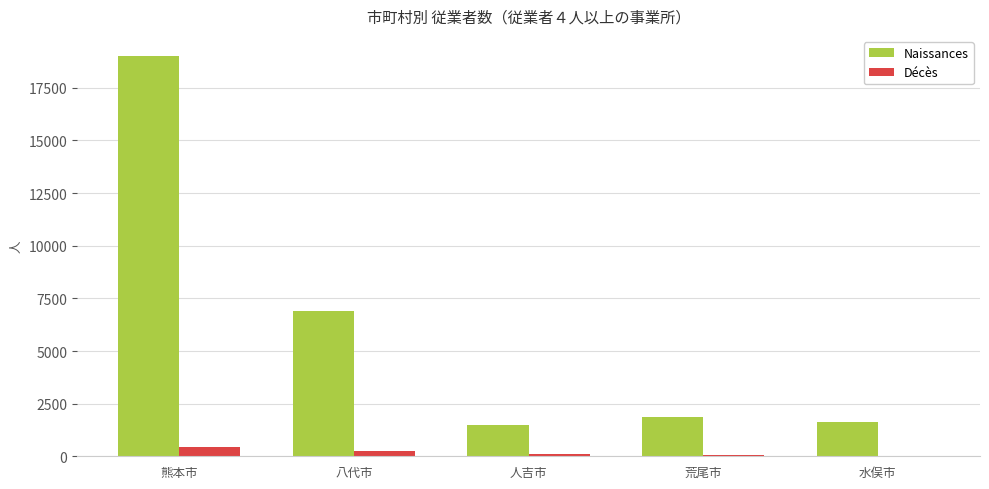

Count the number of data series in this chart.

2